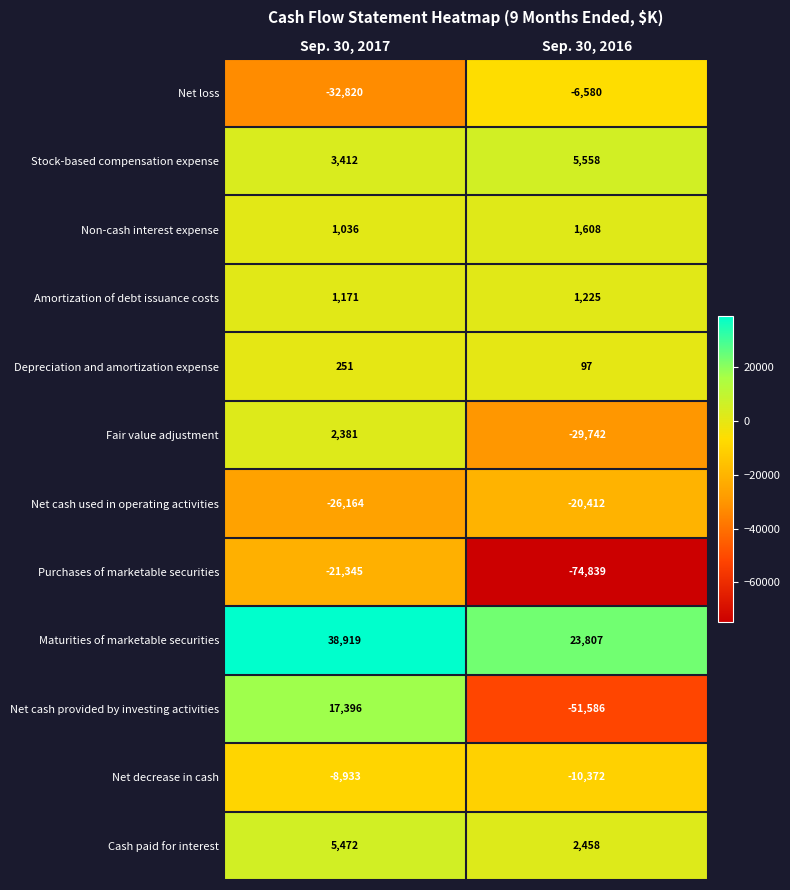

True or false: Maturities of marketable securities has a value of 38919 at Sep. 30, 2017.

True